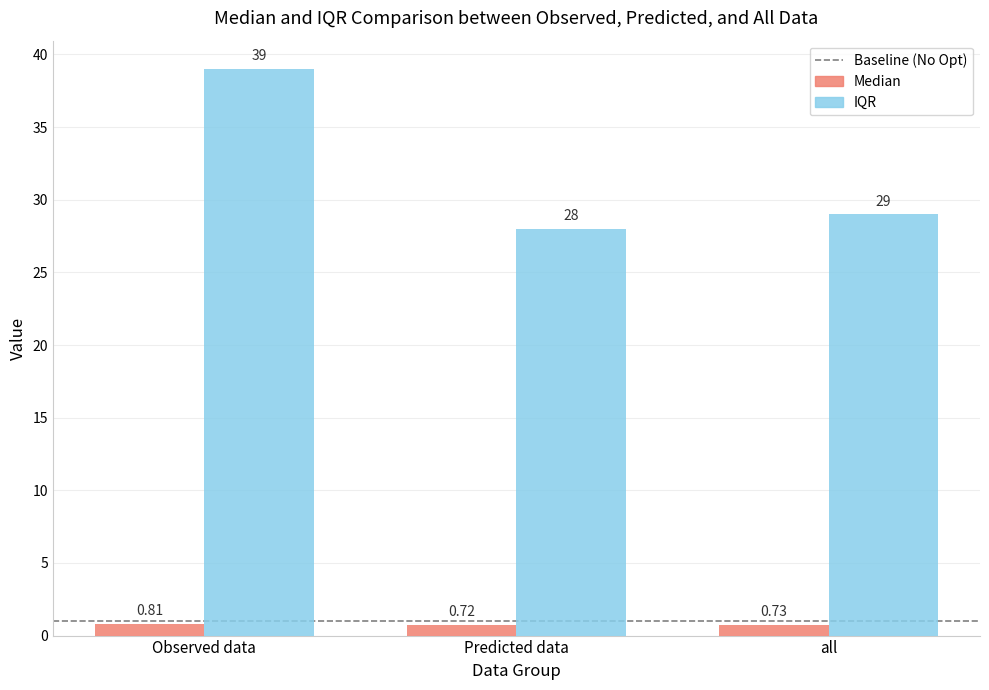

Which series changed the most between Observed data and Predicted data?

IQR